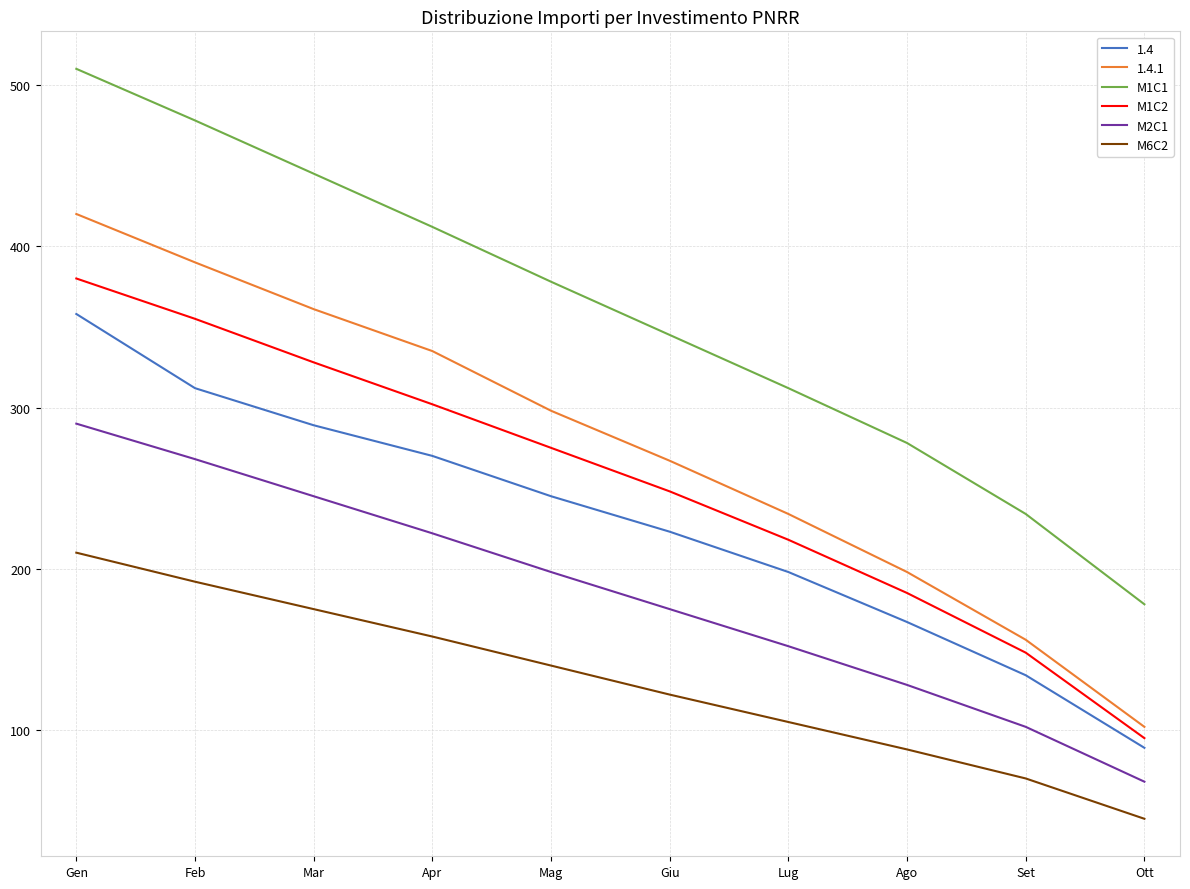

At how many categories does at least one series exceed 501?

1